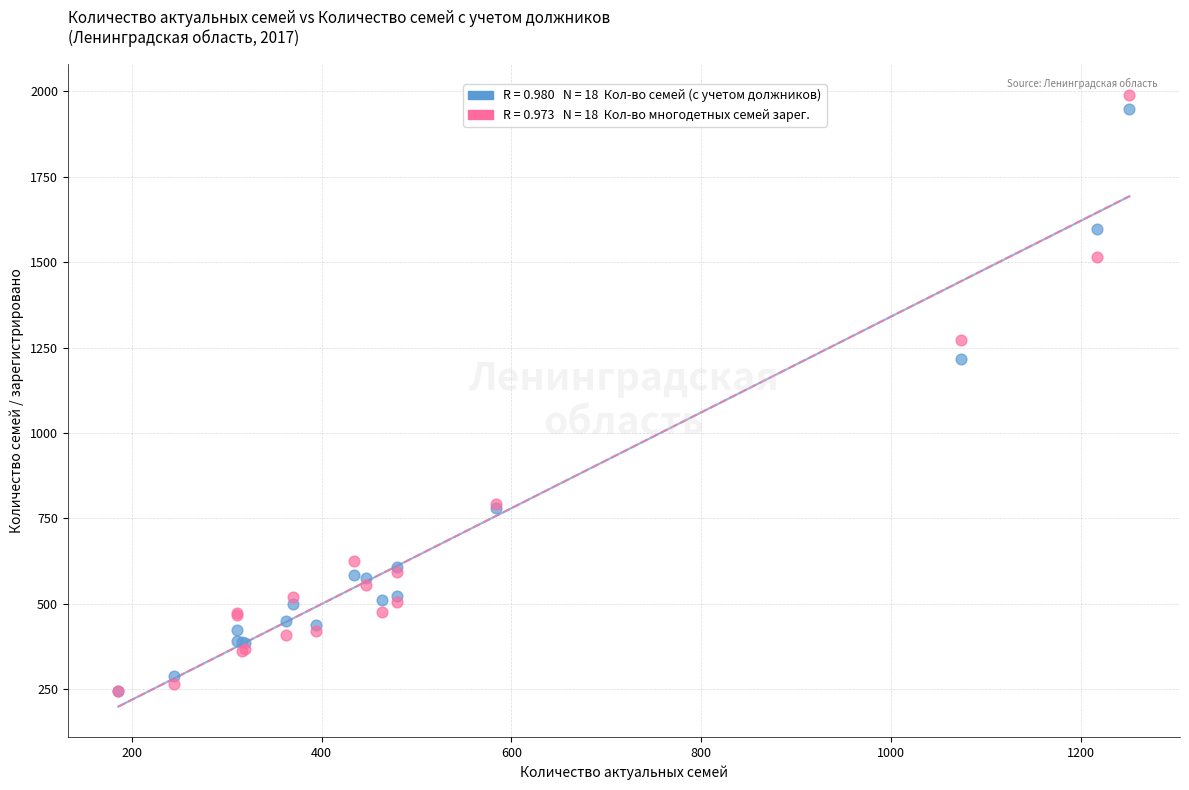

Across all series, what Y value is closest to 1117?

1217